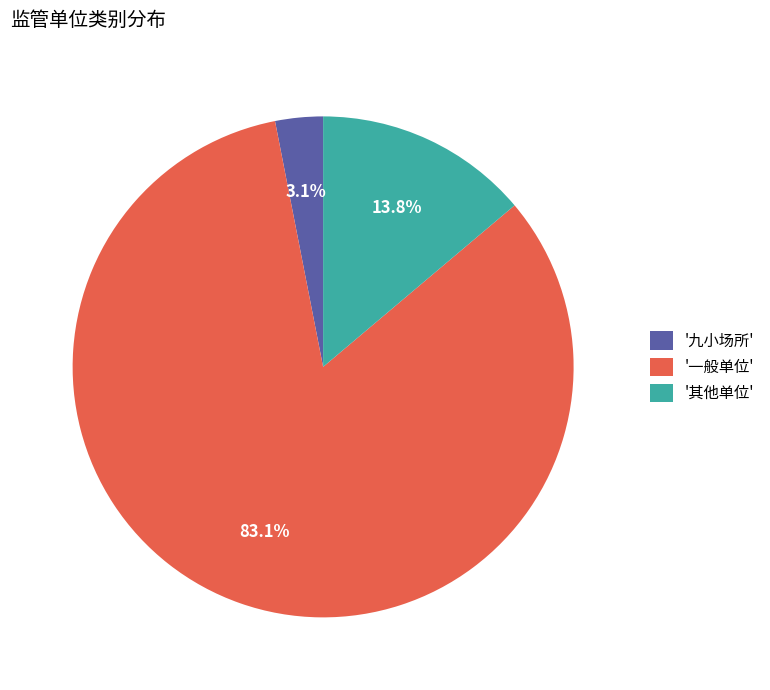

What percentage do '其他单位' and '九小场所' together represent?

16.9%